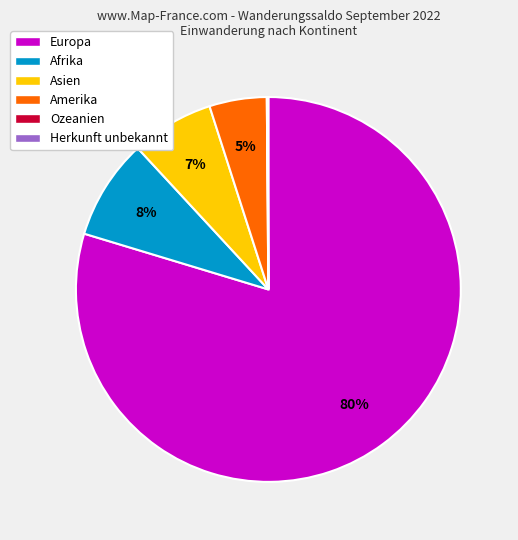

Between Afrika and Asien, which is larger?

Afrika